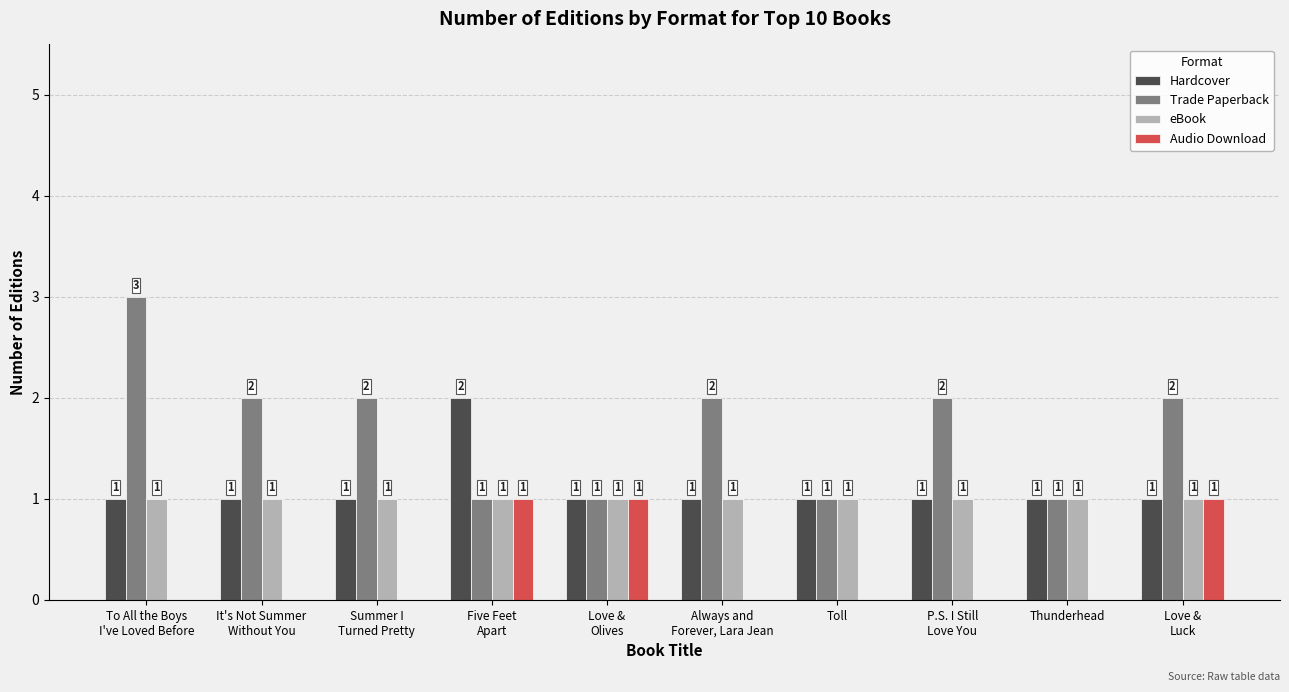

Which series has the largest total across all categories?

Trade Paperback